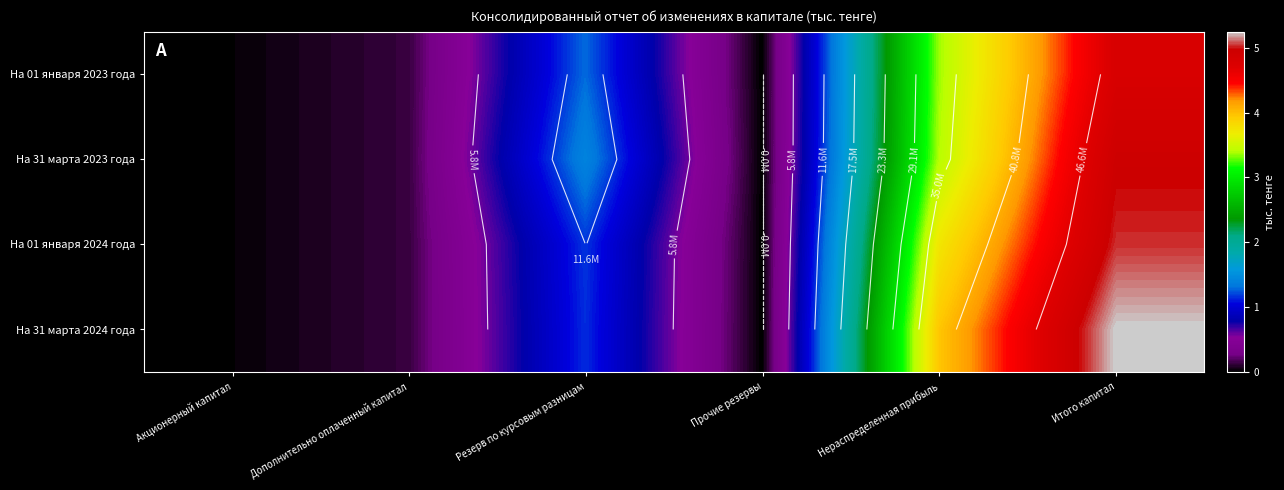

The На 31 марта 2024 года series shows 28417040 at Итого капитал. True or false?

False